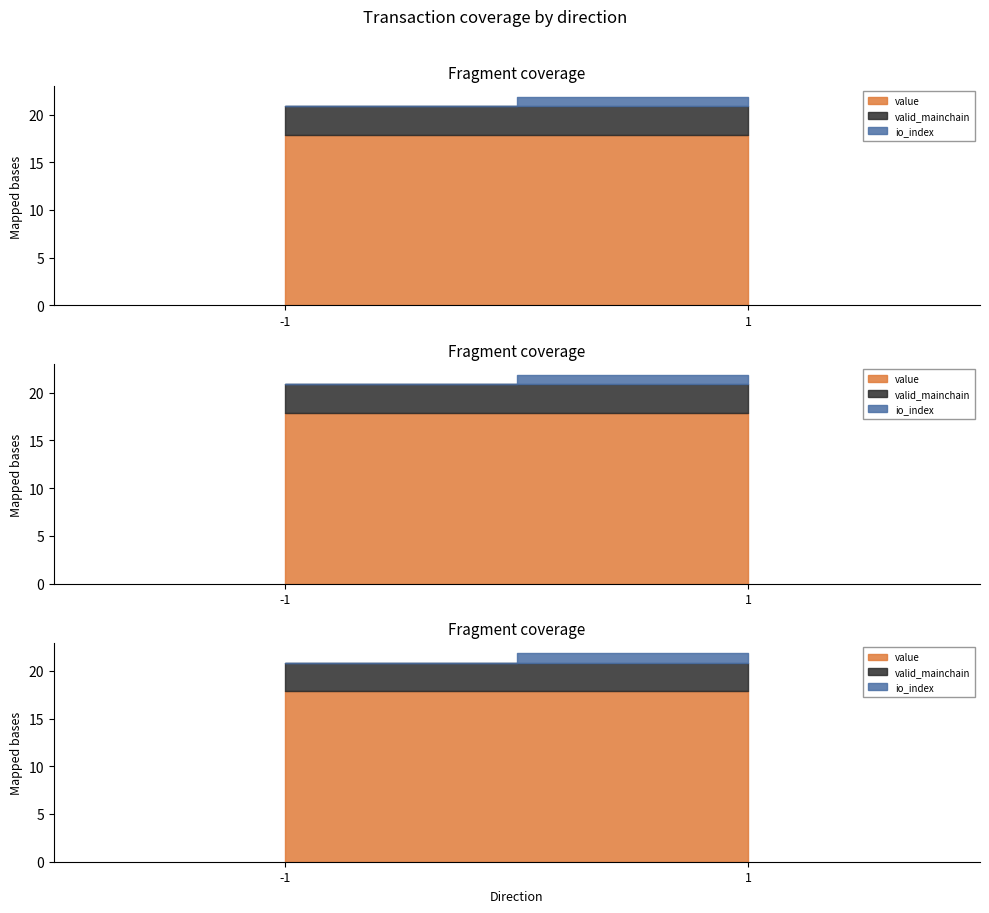

Which series ends up on top after the final intersection of valid_mainchain and io_index?

io_index